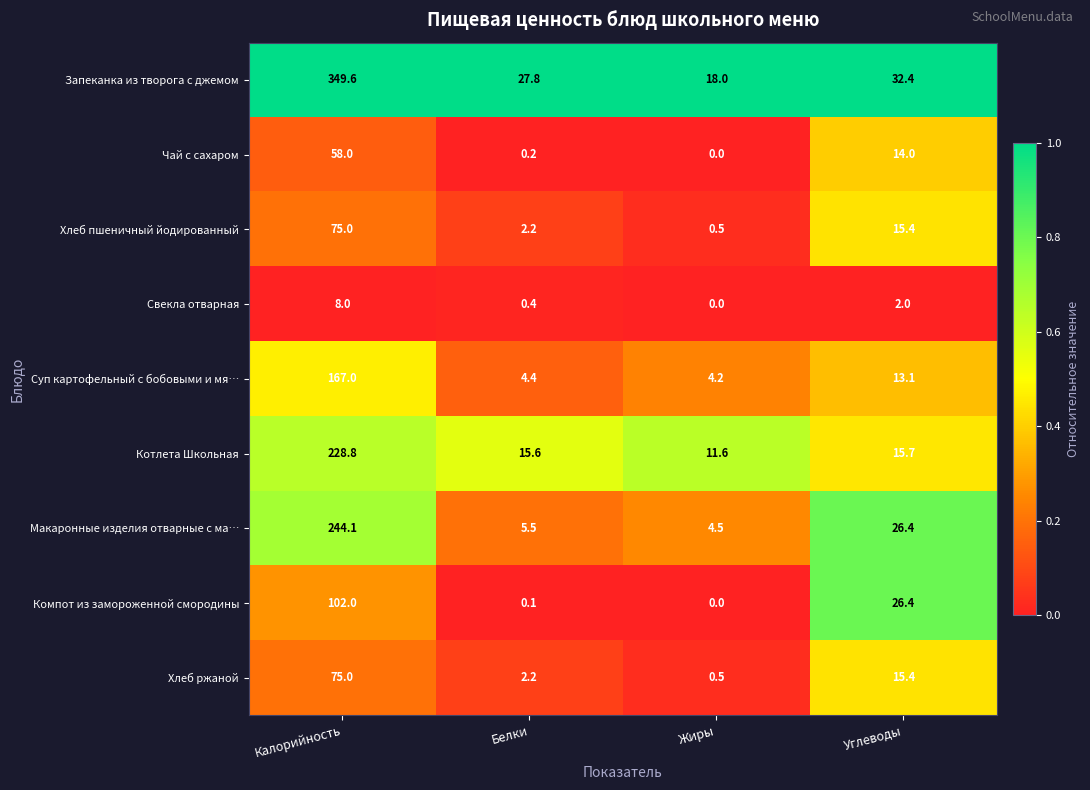

Which series has the largest range (max minus min)?

Запеканка из творога с джемом